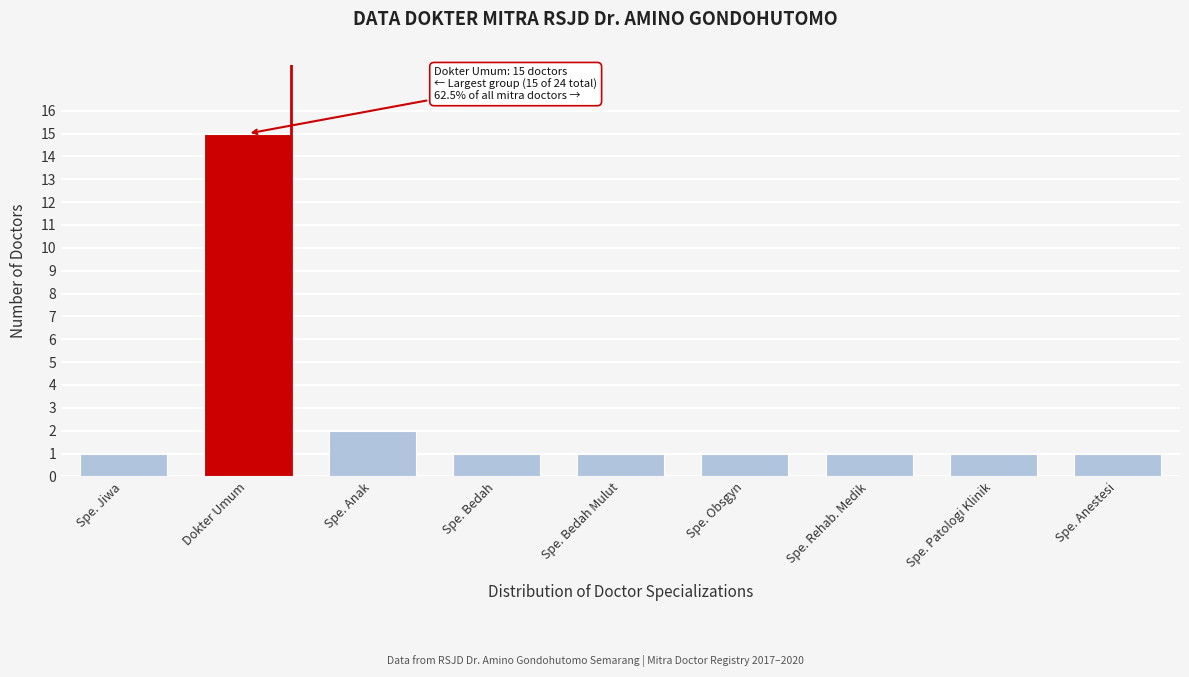

Reading left to right, list all the values displayed in this chart.

1	15	2	1	1	1	1	1	1